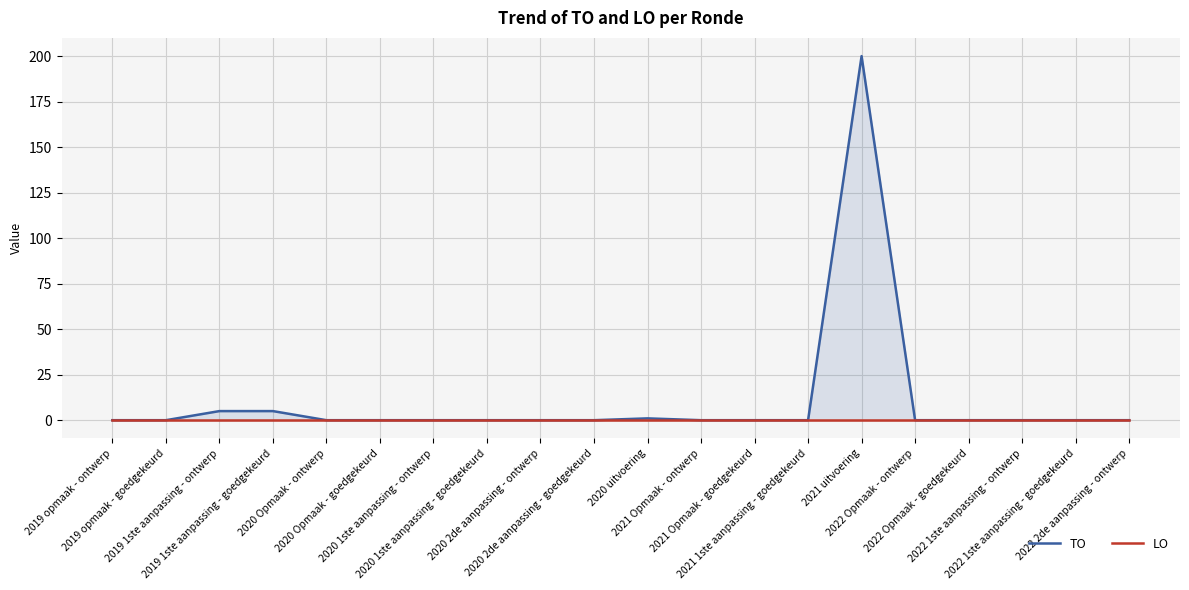

True or false: LO and TO intersect in this chart.

False